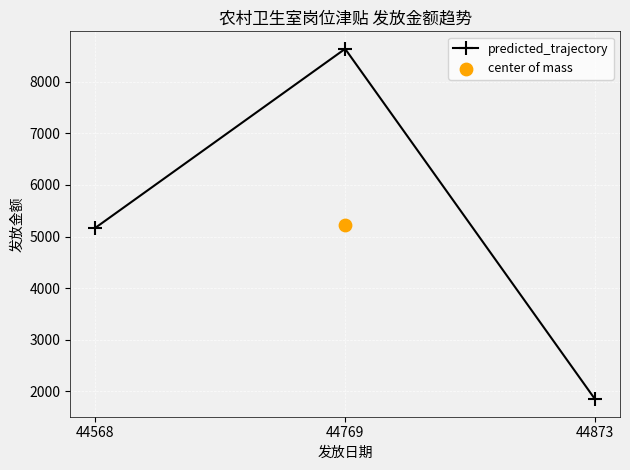

Between 44873 and 44568, which is larger?

44568